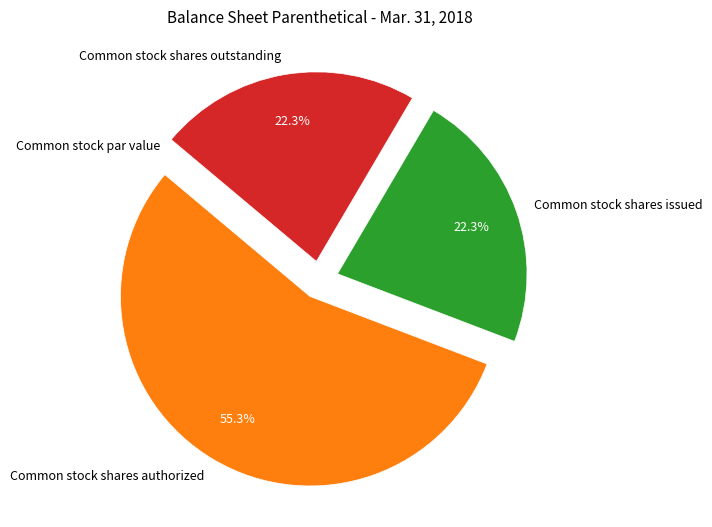

To the nearest percent, what percentage of the pie is Common stock shares outstanding?

22%